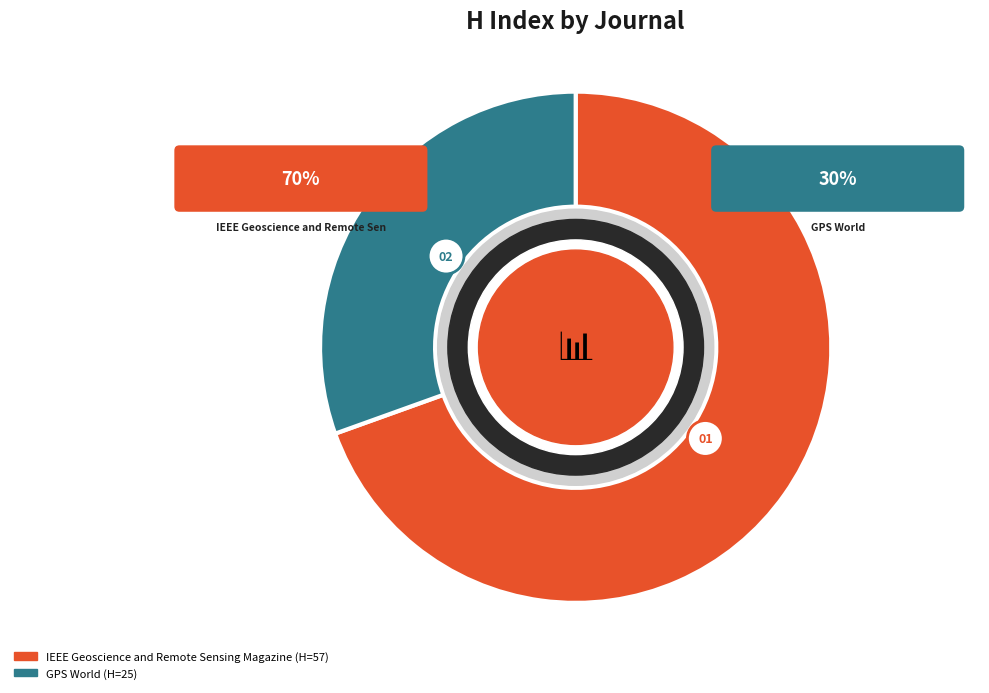

Rank the categories by value from lowest to highest.

GPS World, IEEE Geoscience and Remote Sensing Magazine